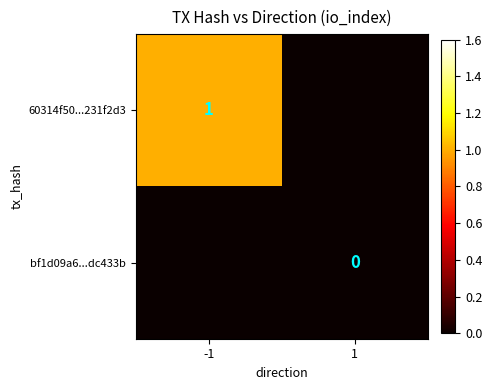

At how many categories does at least one series exceed 0?

1